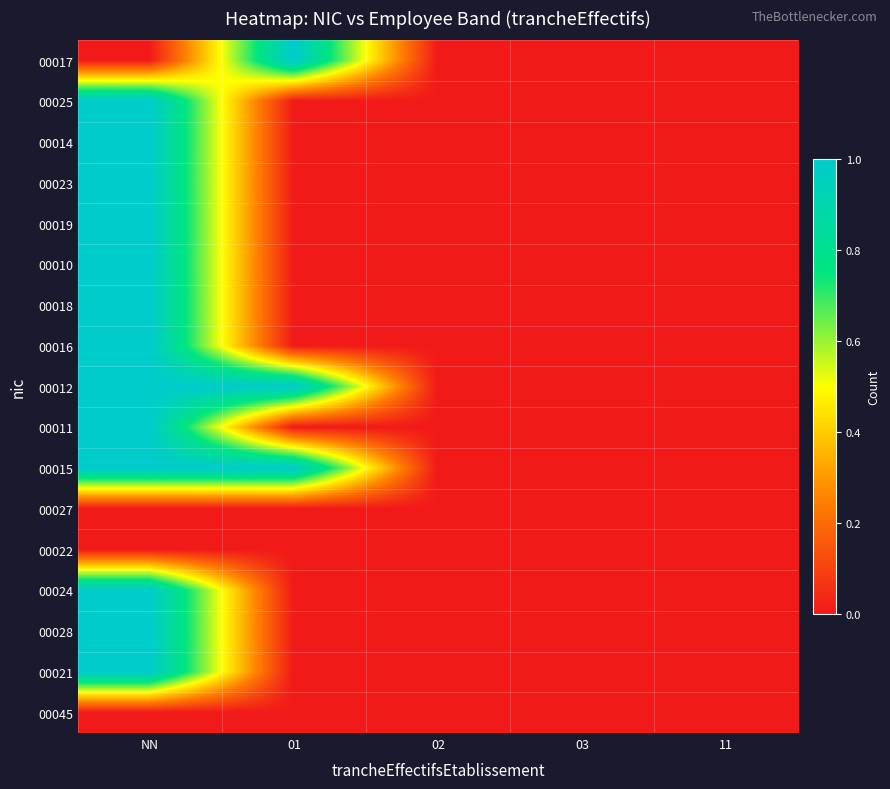

Reading left to right, transcribe all the data shown in this chart.

00017: NN=0	01=1	02=0	03=0	11=0
00025: NN=1	01=0	02=0	03=0	11=0
00014: NN=1	01=0	02=0	03=0	11=0
00023: NN=1	01=0	02=0	03=0	11=0
00019: NN=1	01=0	02=0	03=0	11=0
00010: NN=1	01=0	02=0	03=0	11=0
00018: NN=1	01=0	02=0	03=0	11=0
00016: NN=1	01=0	02=0	03=0	11=0
00012: NN=1	01=1	02=0	03=0	11=0
00011: NN=1	01=0	02=0	03=0	11=0
00015: NN=1	01=1	02=0	03=0	11=0
00027: NN=0	01=0	02=0	03=0	11=0
00022: NN=0	01=0	02=0	03=0	11=0
00024: NN=1	01=0	02=0	03=0	11=0
00028: NN=1	01=0	02=0	03=0	11=0
00021: NN=1	01=0	02=0	03=0	11=0
00045: NN=0	01=0	02=0	03=0	11=0